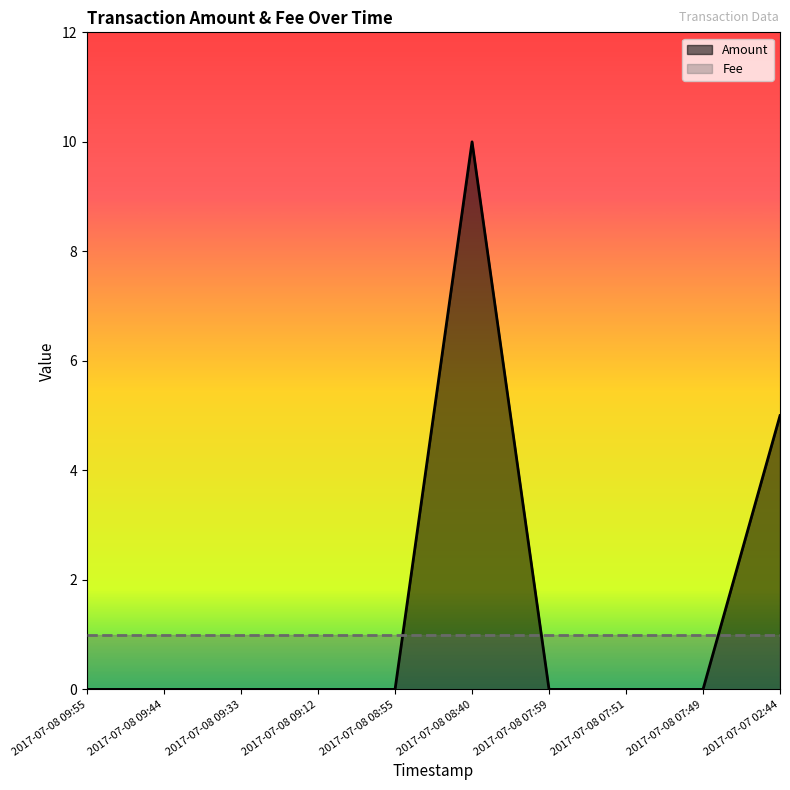

What is the label of the 9th point from the left?

2017-07-08 07:49